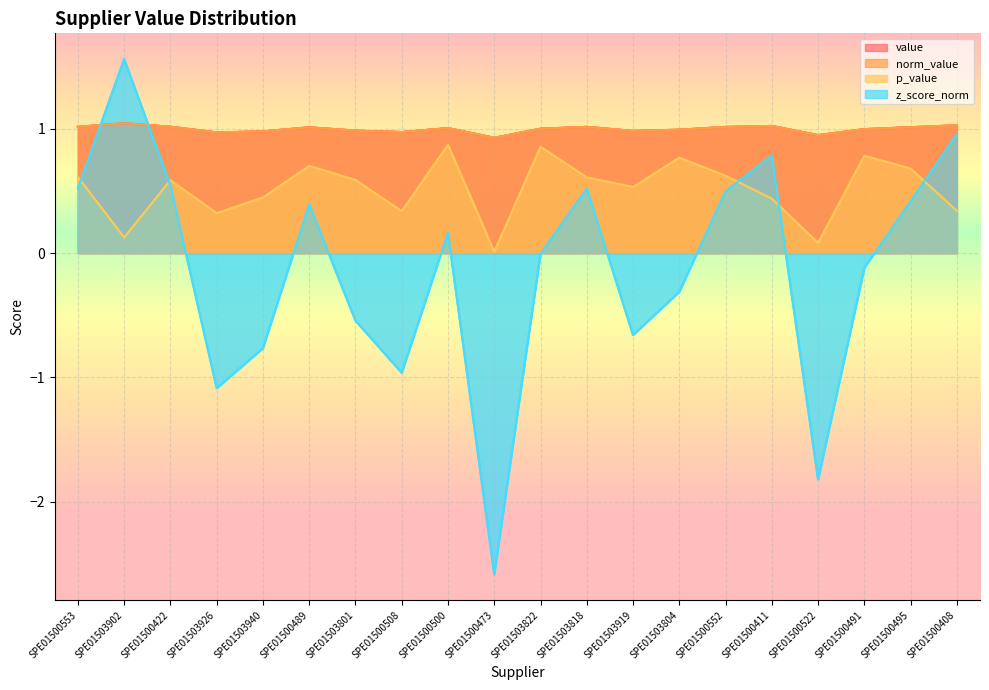

Reading left to right, list all the values displayed in this chart.

value: SPE01500553=1.0	SPE01503902=1.0	SPE01500422=1.0	SPE01503926=1.0	SPE01503940=1.0	SPE01500489=1.0	SPE01503801=1.0	SPE01500508=1.0	SPE01500500=1.0	SPE01500473=0.9	SPE01503822=1.0	SPE01503818=1.0	SPE01503919=1.0	SPE01503804=1.0	SPE01500552=1.0	SPE01500411=1.0	SPE01500522=0.9	SPE01500491=1.0	SPE01500495=1.0	SPE01500408=1.0
norm_value: SPE01500553=1.0	SPE01503902=1.0	SPE01500422=1.0	SPE01503926=1.0	SPE01503940=1.0	SPE01500489=1.0	SPE01503801=1.0	SPE01500508=1.0	SPE01500500=1.0	SPE01500473=0.9	SPE01503822=1.0	SPE01503818=1.0	SPE01503919=1.0	SPE01503804=1.0	SPE01500552=1.0	SPE01500411=1.0	SPE01500522=0.9	SPE01500491=1.0	SPE01500495=1.0	SPE01500408=1.0
p_value: SPE01500553=0.6	SPE01503902=0.1	SPE01500422=0.6	SPE01503926=0.3	SPE01503940=0.4	SPE01500489=0.7	SPE01503801=0.6	SPE01500508=0.3	SPE01500500=0.9	SPE01500473=0.0	SPE01503822=0.9	SPE01503818=0.6	SPE01503919=0.5	SPE01503804=0.8	SPE01500552=0.6	SPE01500411=0.4	SPE01500522=0.1	SPE01500491=0.8	SPE01500495=0.7	SPE01500408=0.3
z_score_norm: SPE01500553=0.5	SPE01503902=1.6	SPE01500422=0.5	SPE01503926=-1.1	SPE01503940=-0.8	SPE01500489=0.4	SPE01503801=-0.5	SPE01500508=-1.0	SPE01500500=0.2	SPE01500473=-2.6	SPE01503822=-0.0	SPE01503818=0.5	SPE01503919=-0.7	SPE01503804=-0.3	SPE01500552=0.5	SPE01500411=0.8	SPE01500522=-1.8	SPE01500491=-0.1	SPE01500495=0.4	SPE01500408=1.0